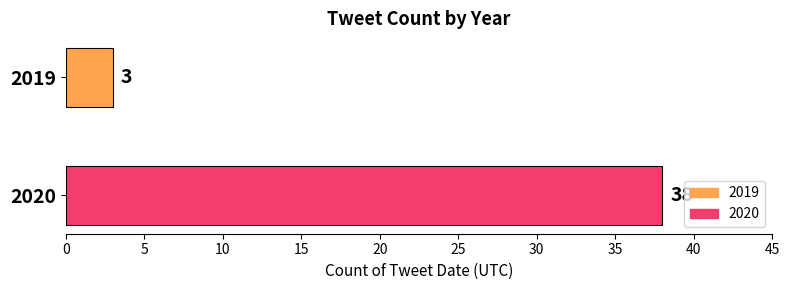

What is the smallest value displayed?

3